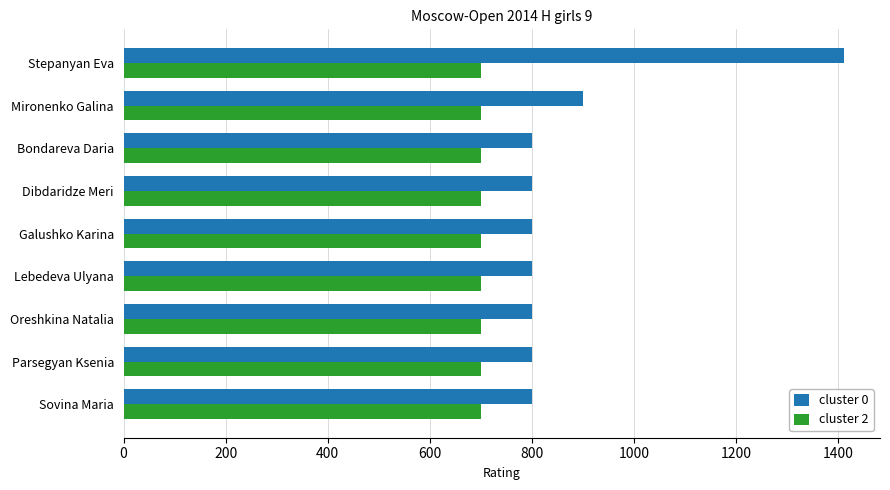

Which series has the largest total across all categories?

cluster 0